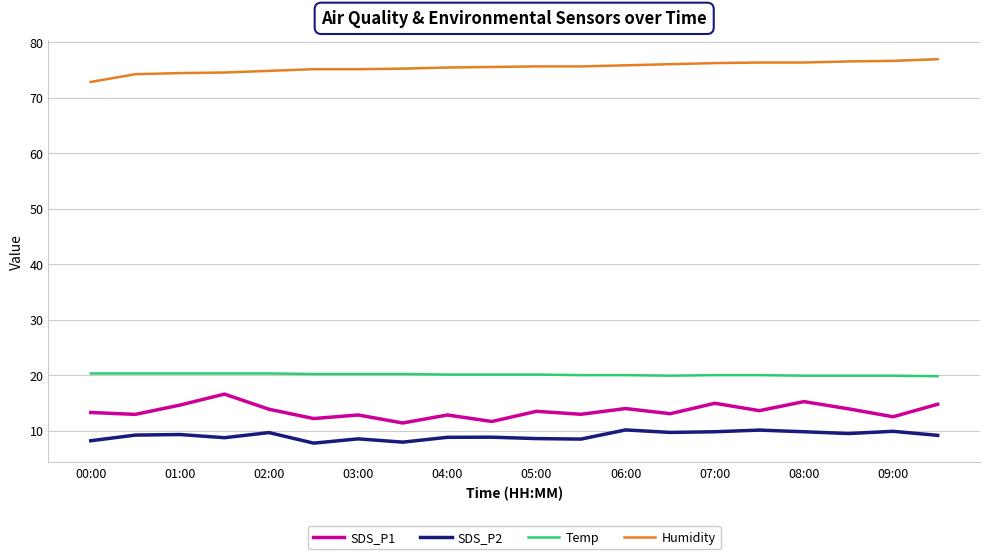

What is the highest value of the Humidity series?

76.9